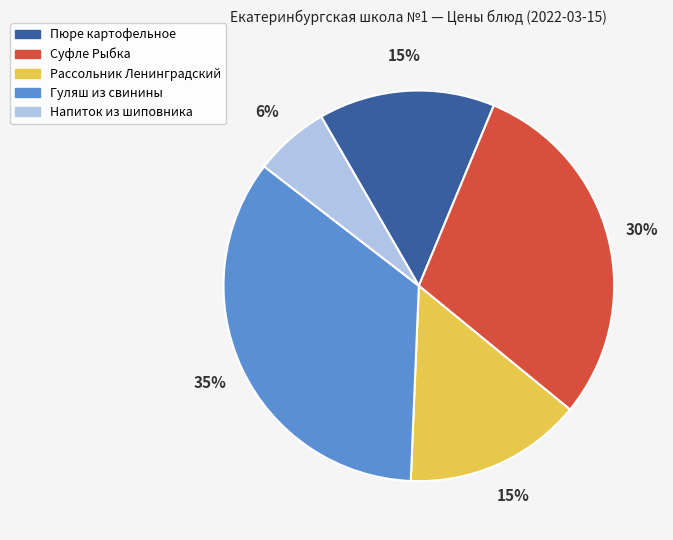

The Пюре картофельное slice represents 15% of the pie. True or false?

True